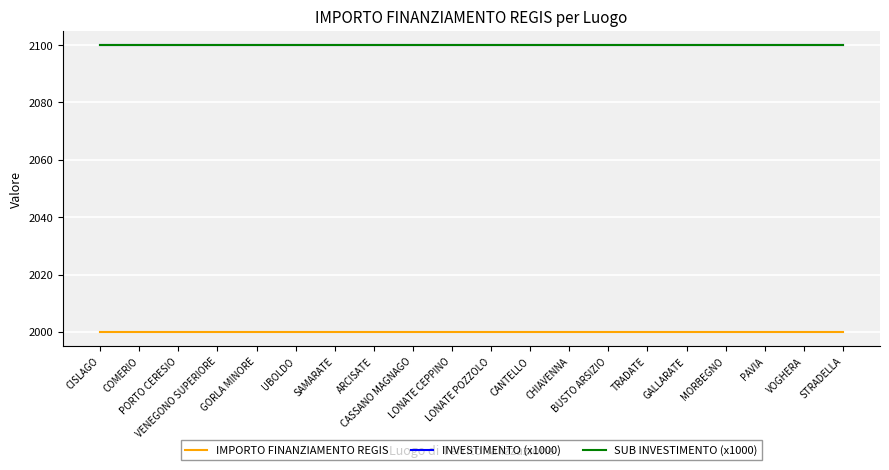

Is this an area chart (filled region under the line)?

No